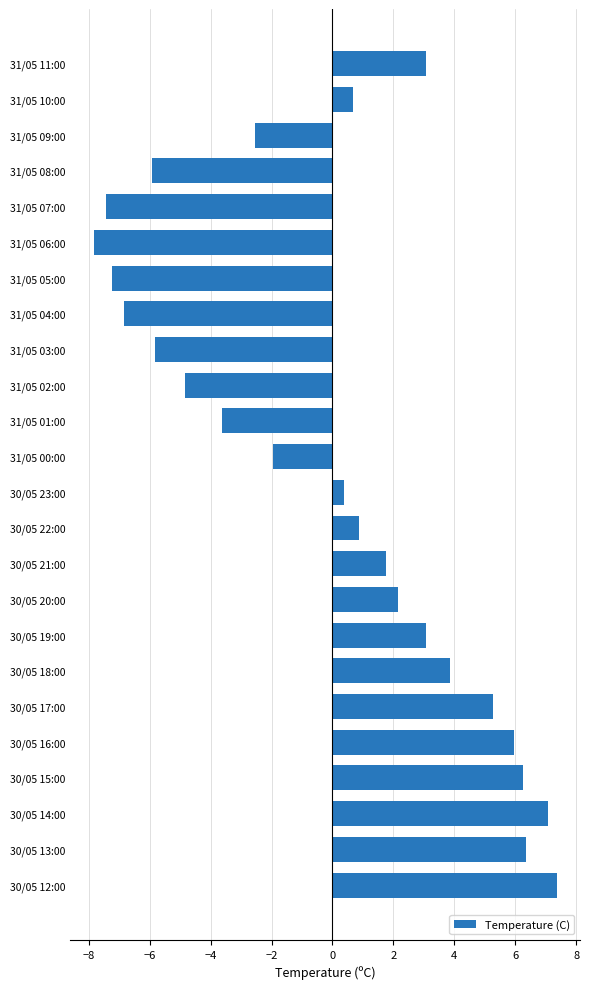

How many data points are above 0?

14